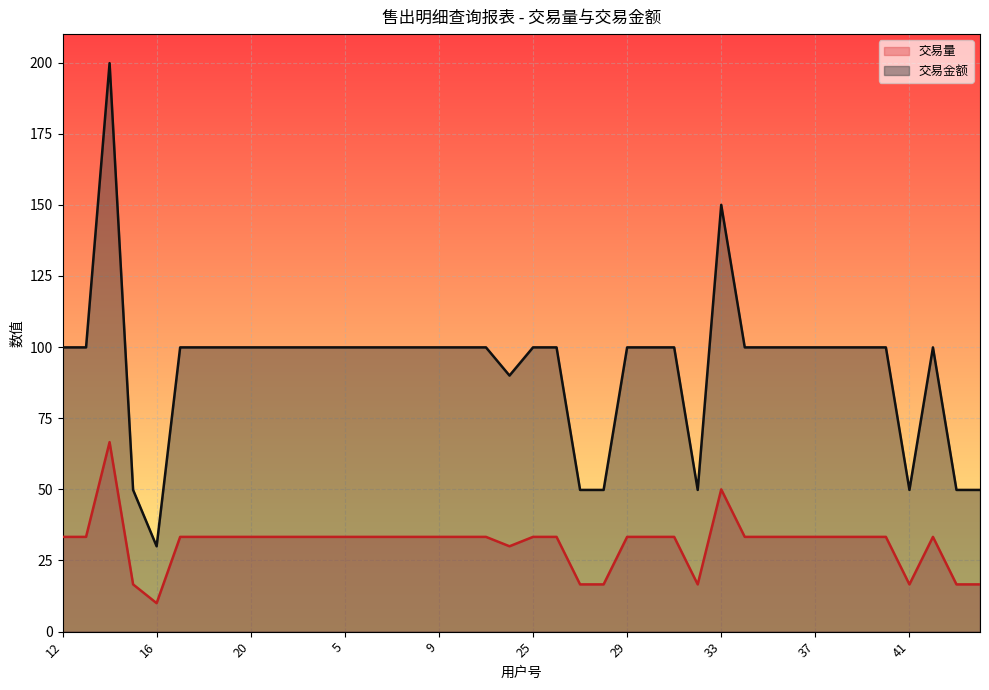

What is the smallest value displayed?

10.0